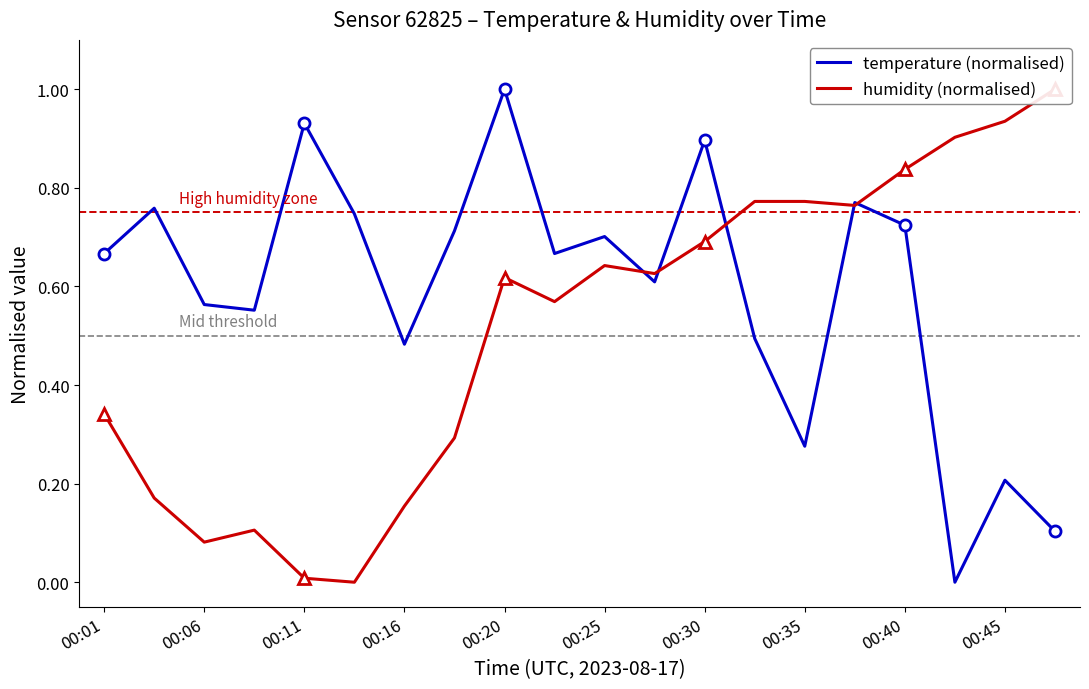

How many times do humidity (normalised) and temperature (normalised) cross each other?

5